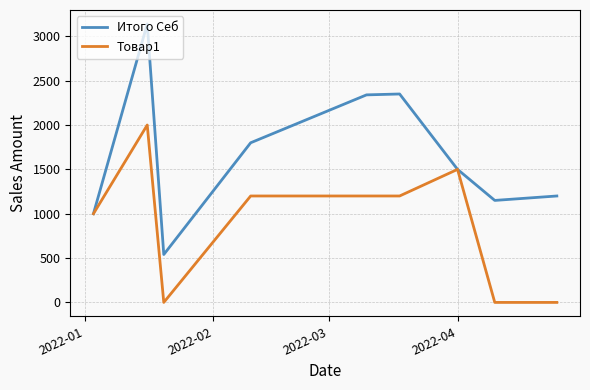

Rank the series by their average value, from highest to lowest.

Итого Себ, Товар1